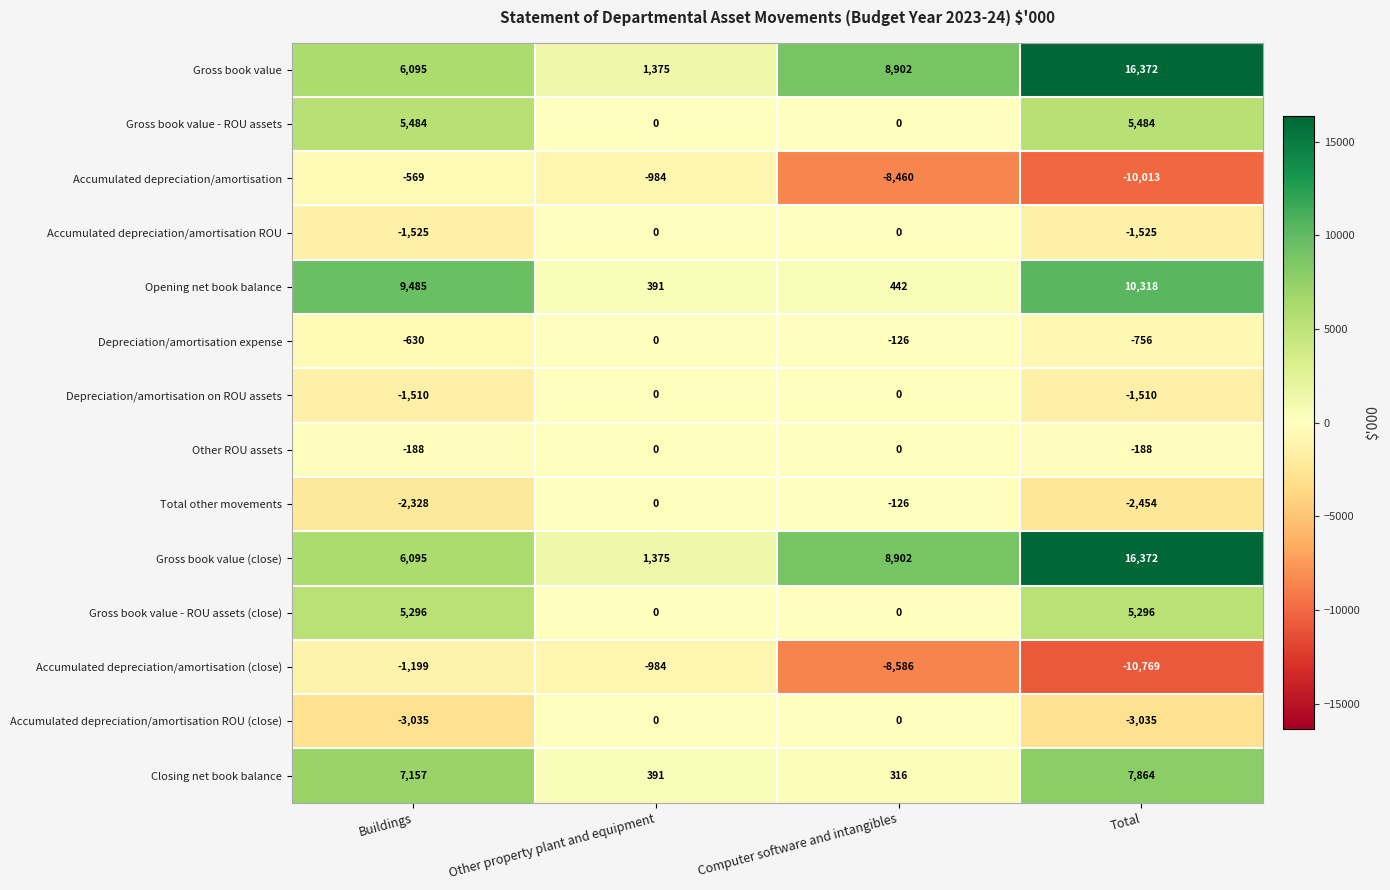

What is the difference between the highest and lowest values at Total?

27141